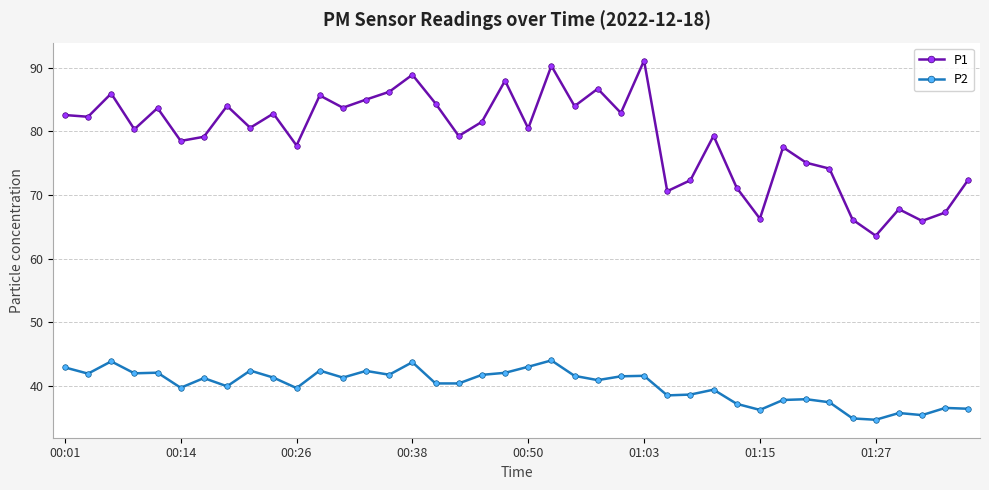

What are all the series names shown in the legend?

P1, P2